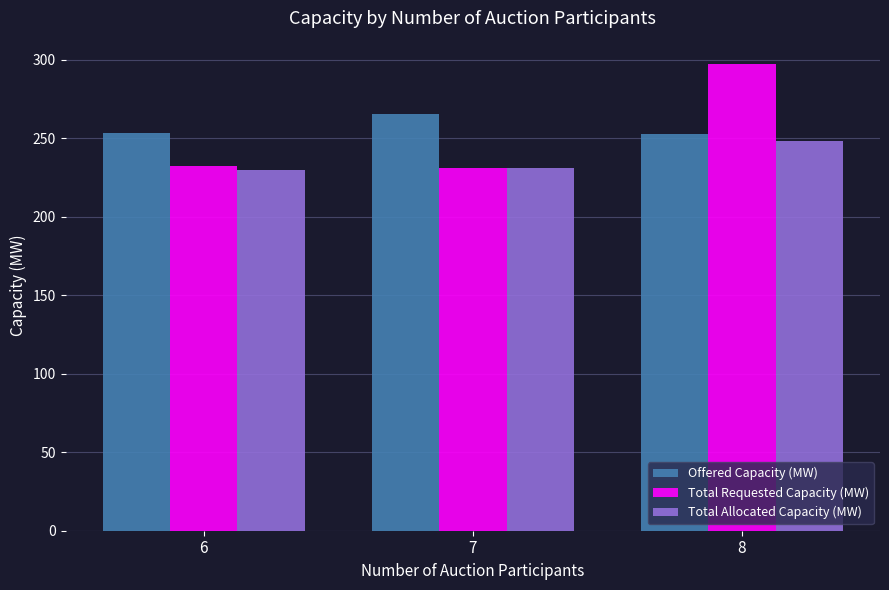

At which label does Total Requested Capacity (MW) reach its peak?

8